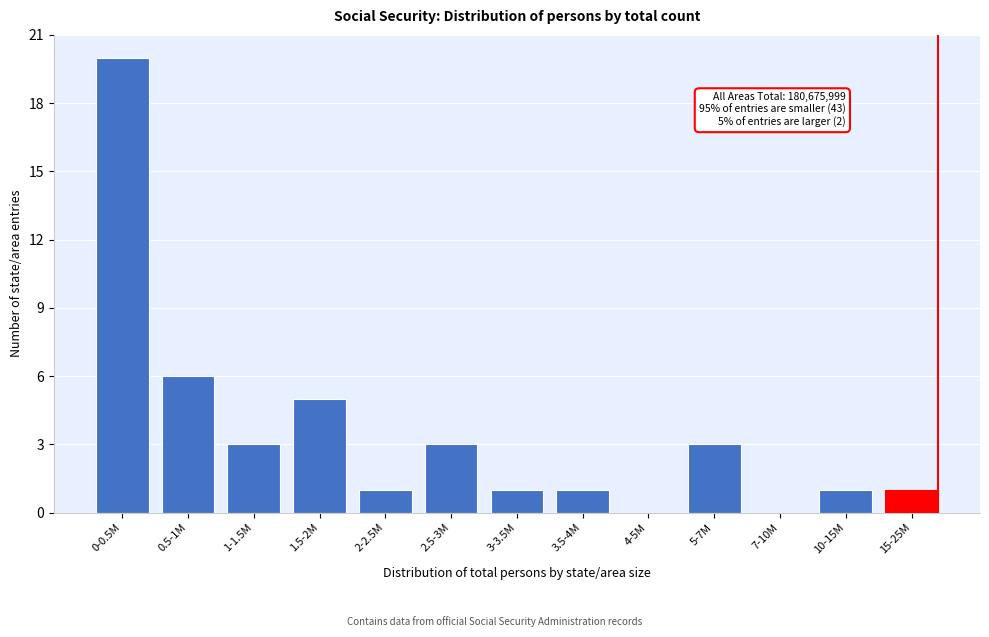

Reading left to right, what are all the values shown in this chart?

0-0.5M=20	0.5-1M=6	1-1.5M=3	1.5-2M=5	2-2.5M=1	2.5-3M=3	3-3.5M=1	3.5-4M=1	4-5M=0	5-7M=3	7-10M=0	10-15M=1	15-25M=1